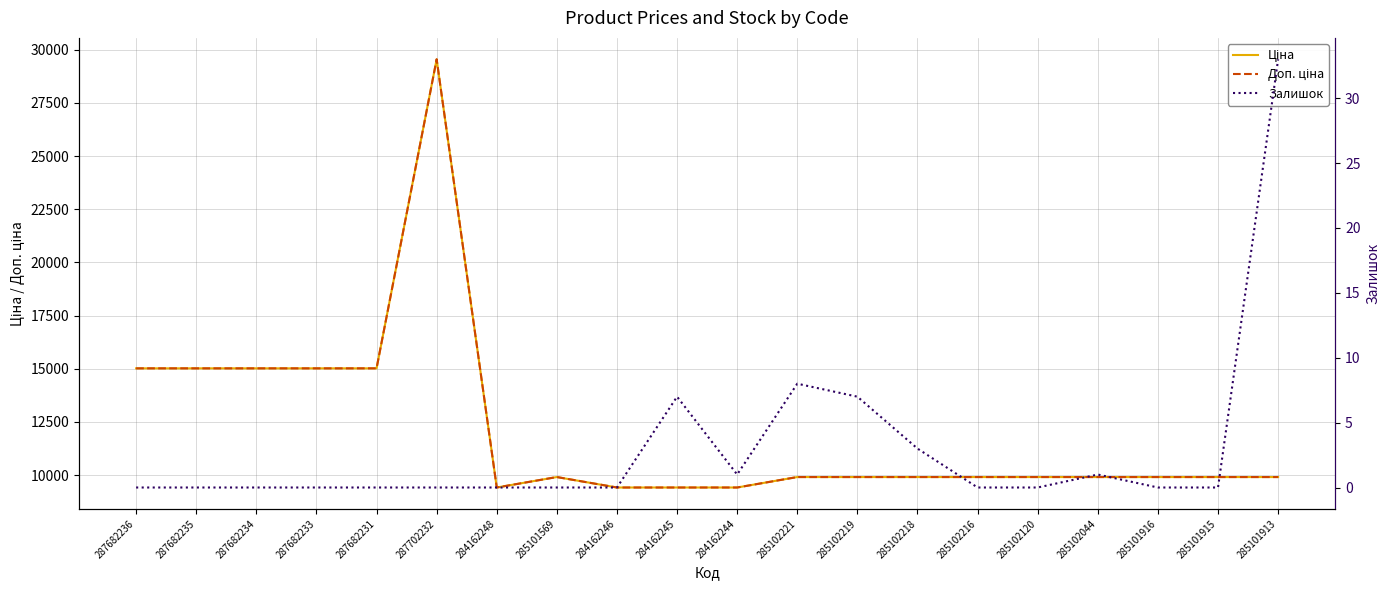

Rank the series at 287702232 from lowest to highest value.

Залишок, Ціна, Доп. ціна